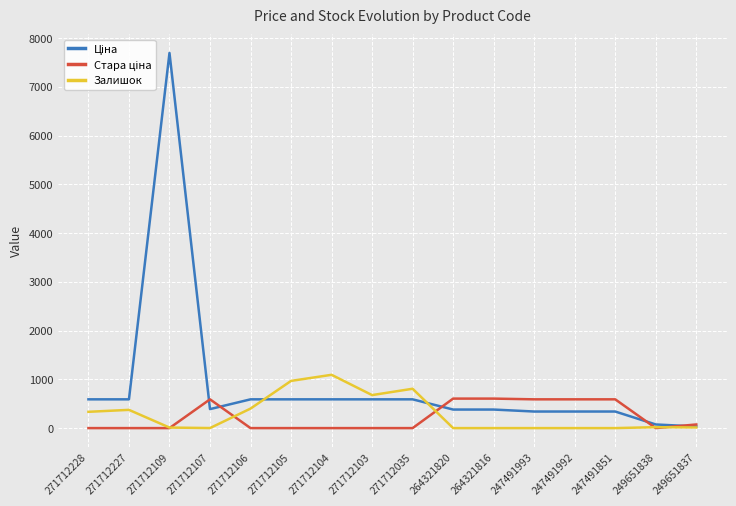

At which category is the sum across all series the highest?

271712109